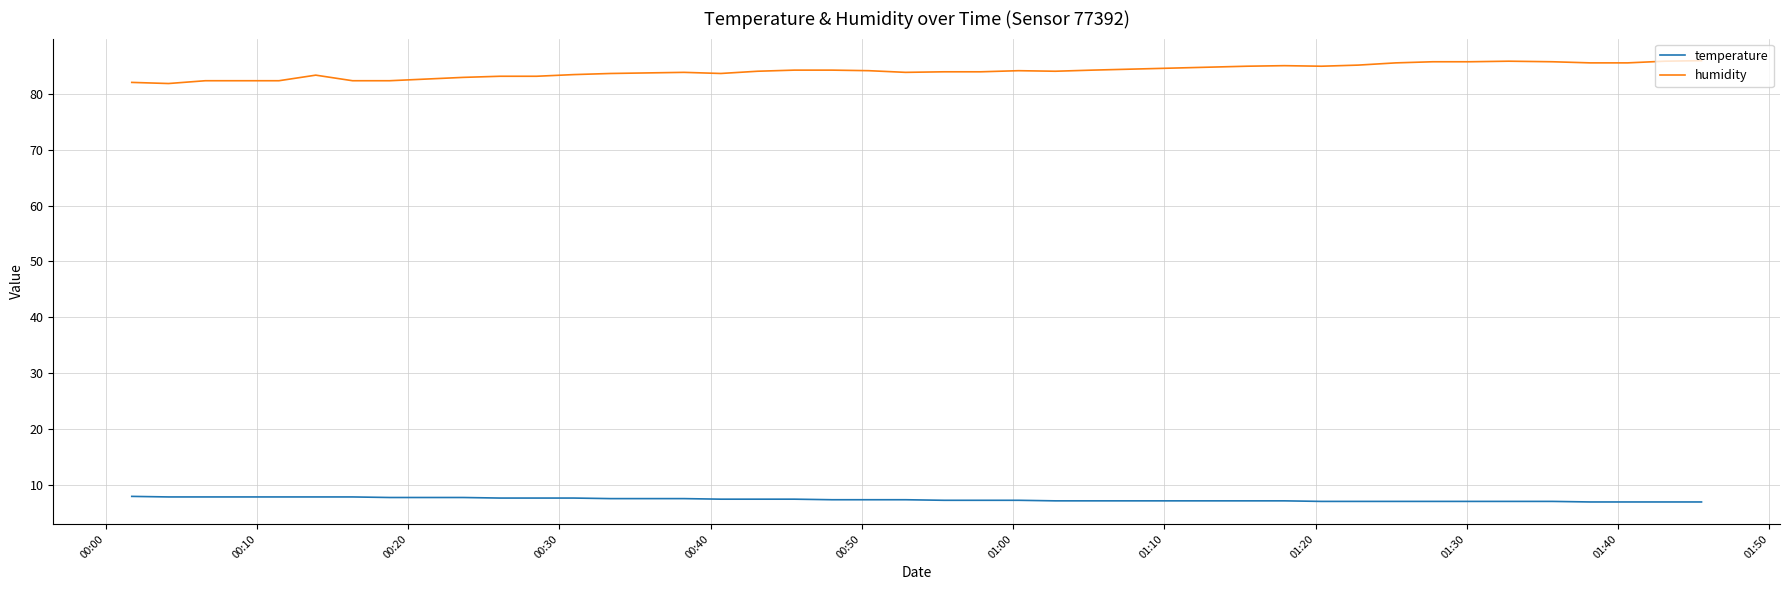

What is the maximum value shown in the chart?

86.0